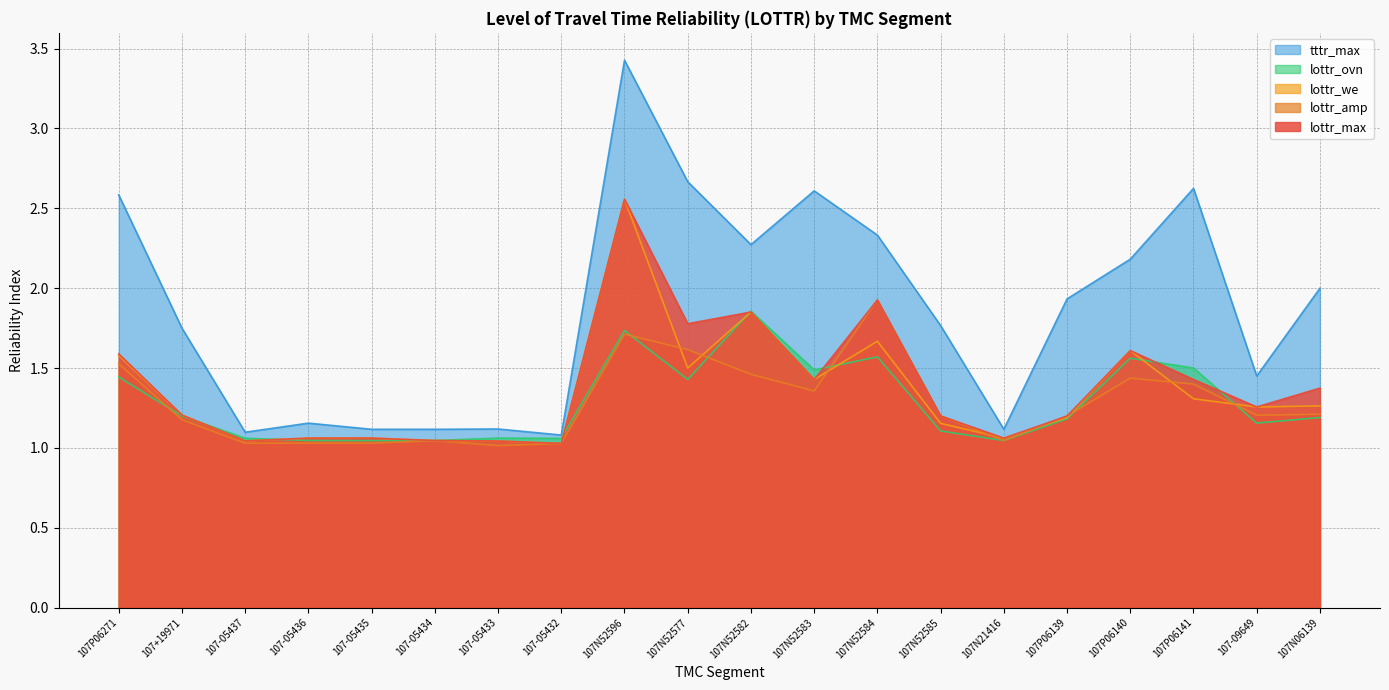

Is the value of lottr_amp at 107P06139 greater than the value of lottr_ovn at 107N52577?

No